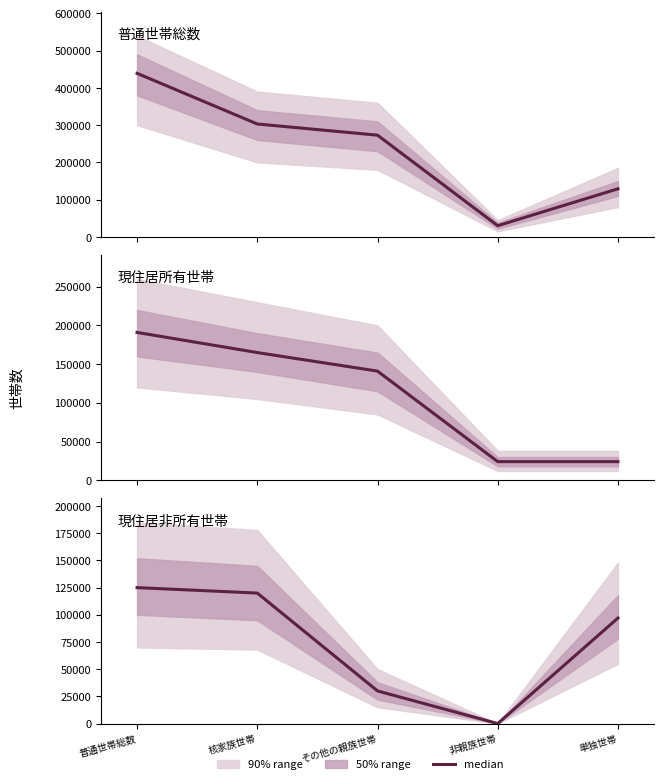

Does the chart have visible grid lines?

No